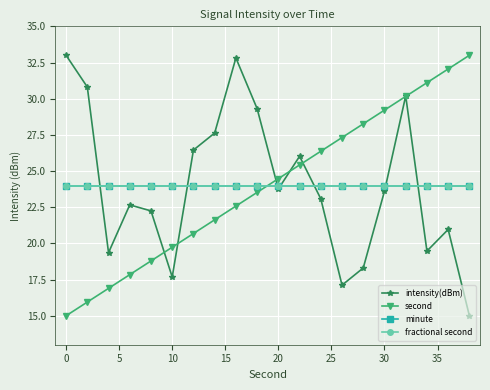

Is this an area chart (filled region under the line)?

No